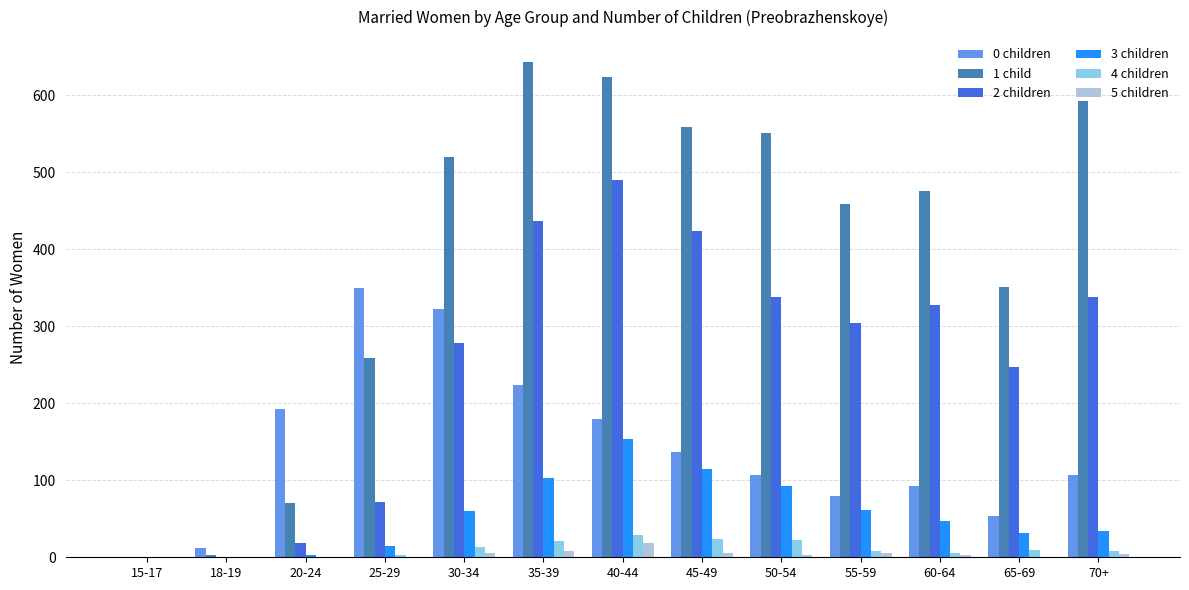

Is it true that 4 children equals 24 at 45-49?

True